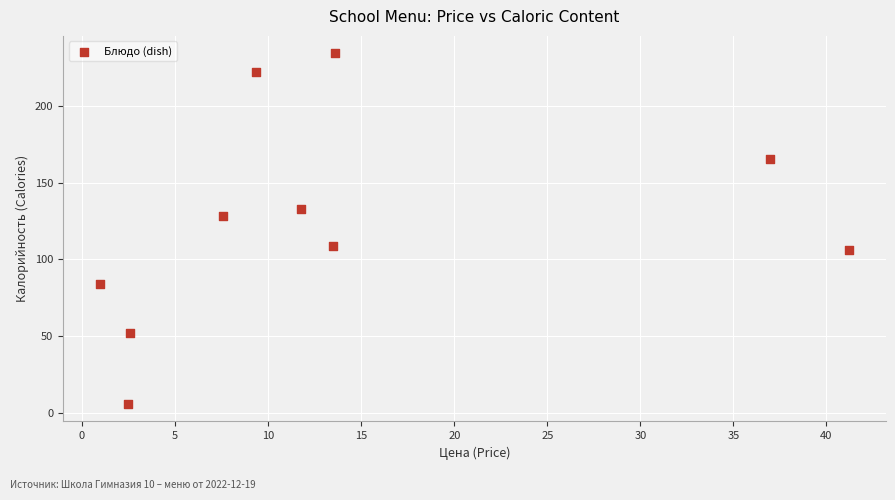

What Y value in the scatter plot is closest to 120?

128